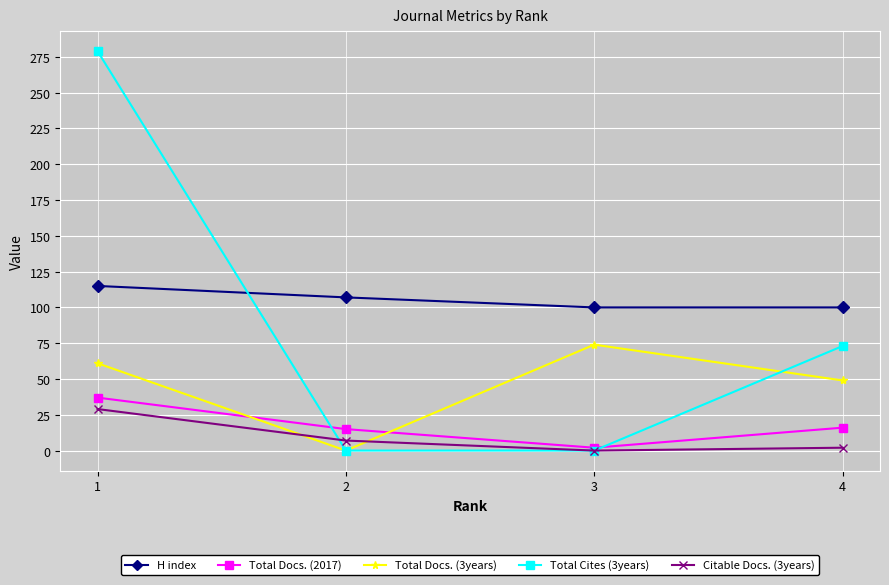

The H index series shows 100 at 4. True or false?

True